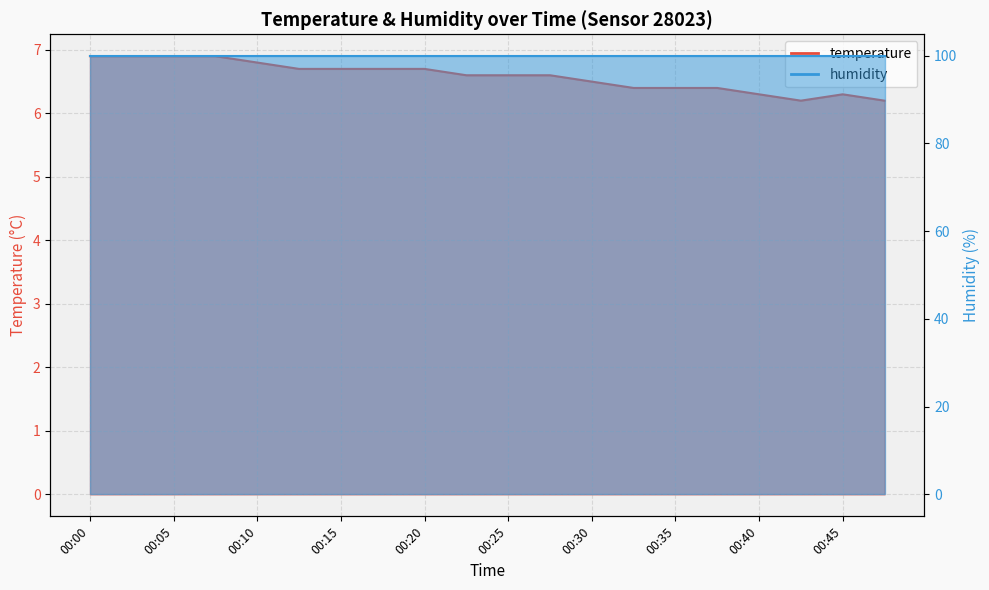

List the labels in order of value, largest first.

00:00, 00:03, 00:05, 00:08, 00:10, 00:13, 00:15, 00:18, 00:20, 00:23, 00:25, 00:27, 00:30, 00:32, 00:35, 00:37, 00:40, 00:45, 00:42, 00:47